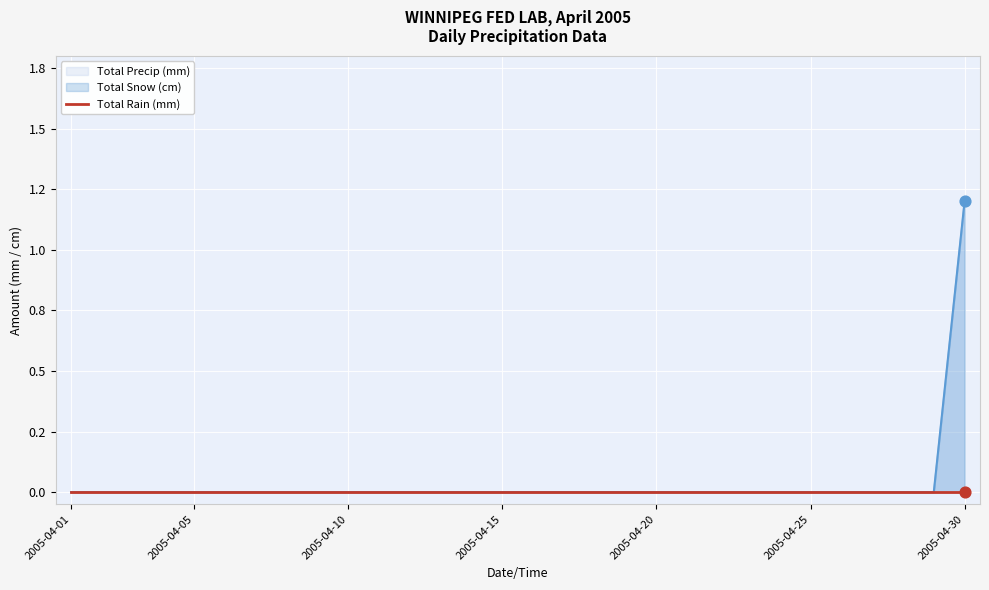

Which series has the largest total across all categories?

Total Snow (cm)